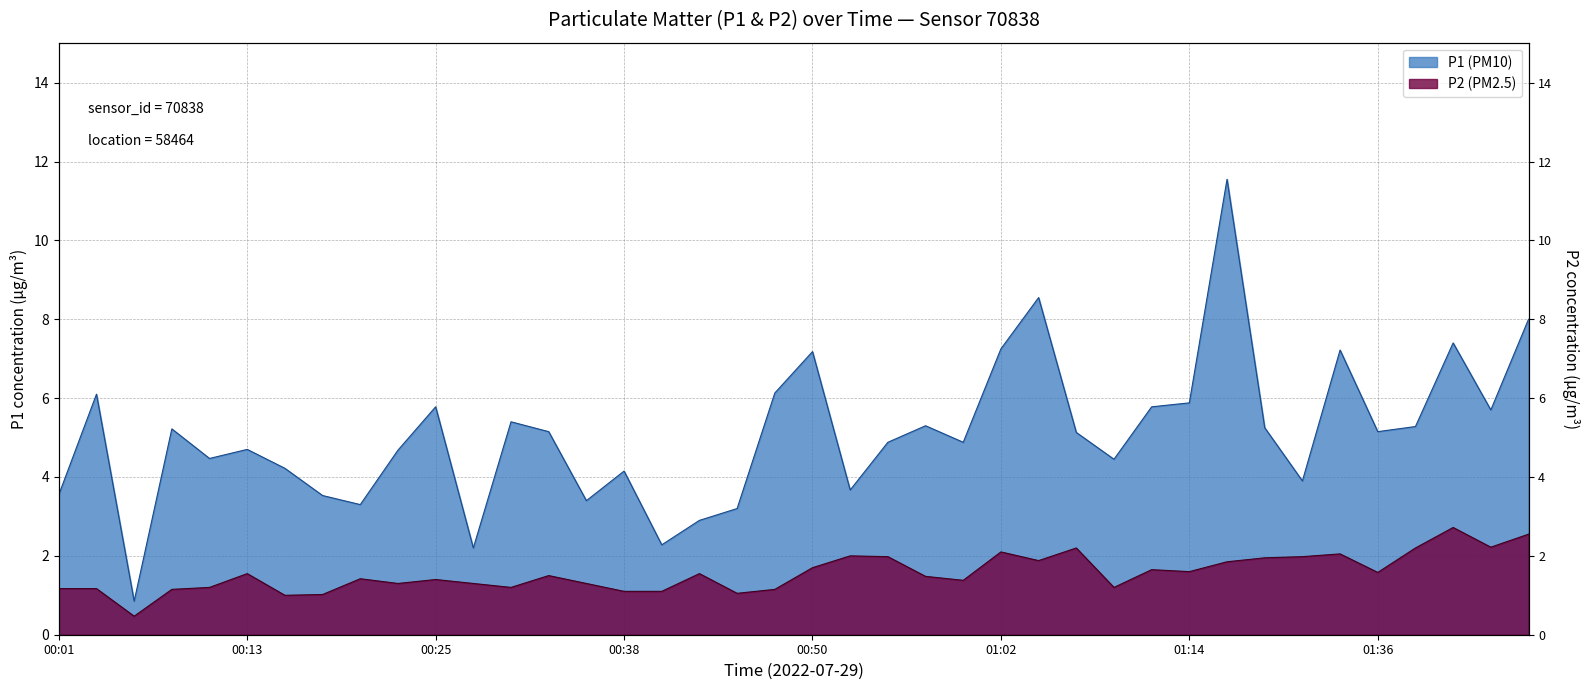

In P1 (PM10), how many points are higher than both neighbors (excluding endpoints)?

12